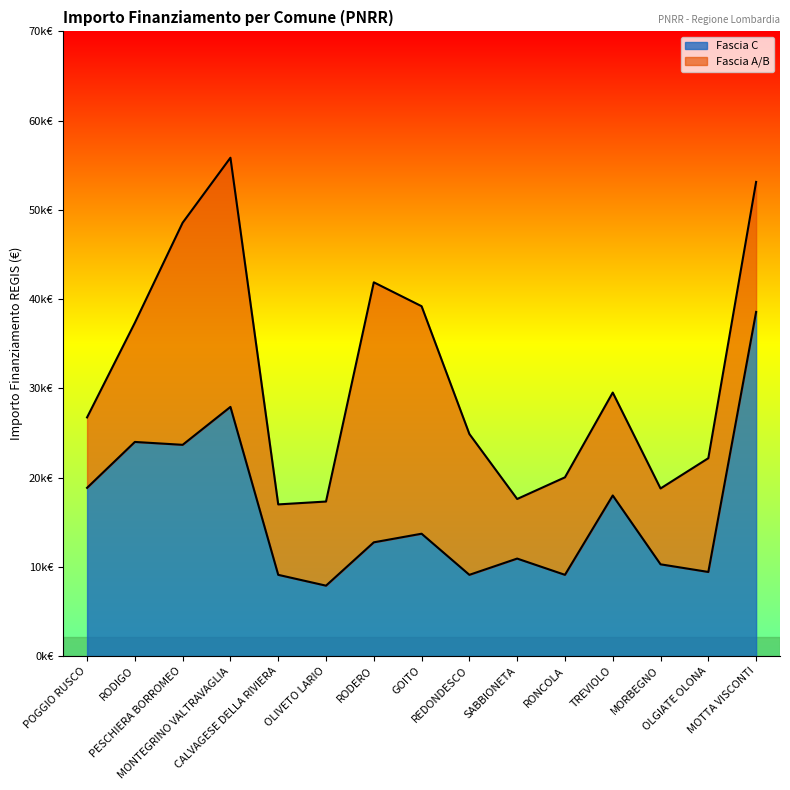

List the labels in order of value, largest first.

MOTTA VISCONTI, MONTEGRINO VALTRAVAGLIA, RODIGO, PESCHIERA BORROMEO, POGGIO RUSCO, TREVIOLO, GOITO, RODERO, SABBIONETA, MORBEGNO, OLGIATE OLONA, CALVAGESE DELLA RIVIERA, REDONDESCO, RONCOLA, OLIVETO LARIO